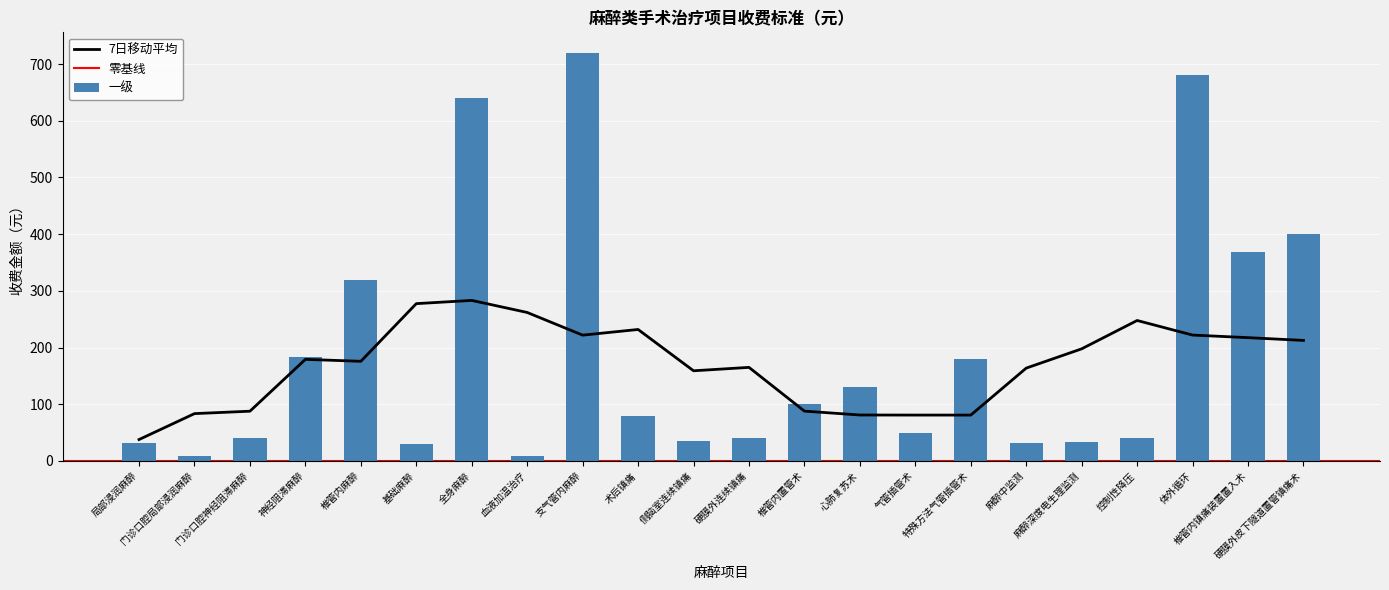

What is the label of the 13th bar from the right?

术后镇痛